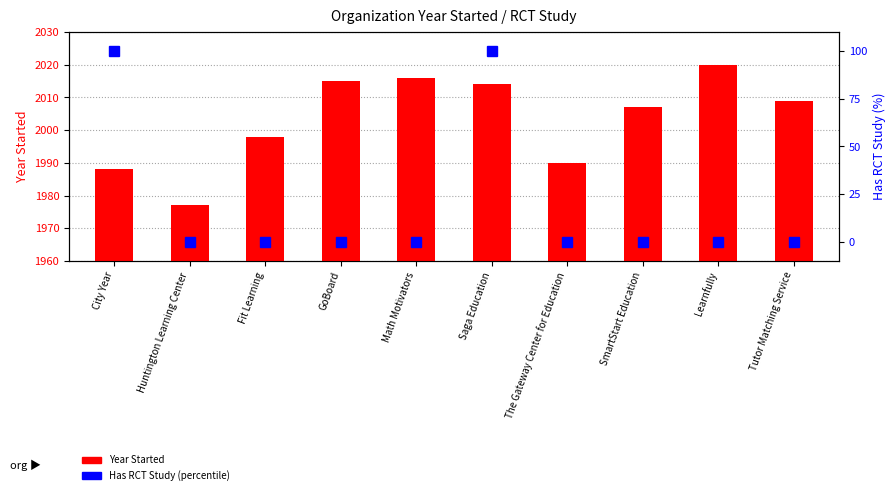

Which series changed the most between Fit Learning and Tutor Matching Service?

Year Started